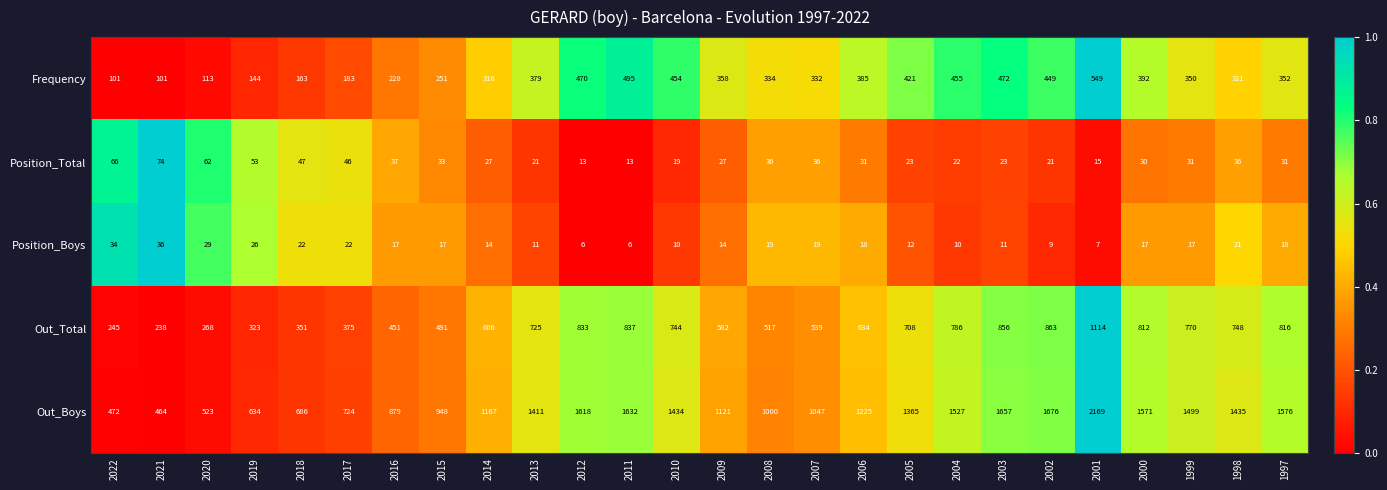

The Out_Boys series shows 468 at 2005. True or false?

False